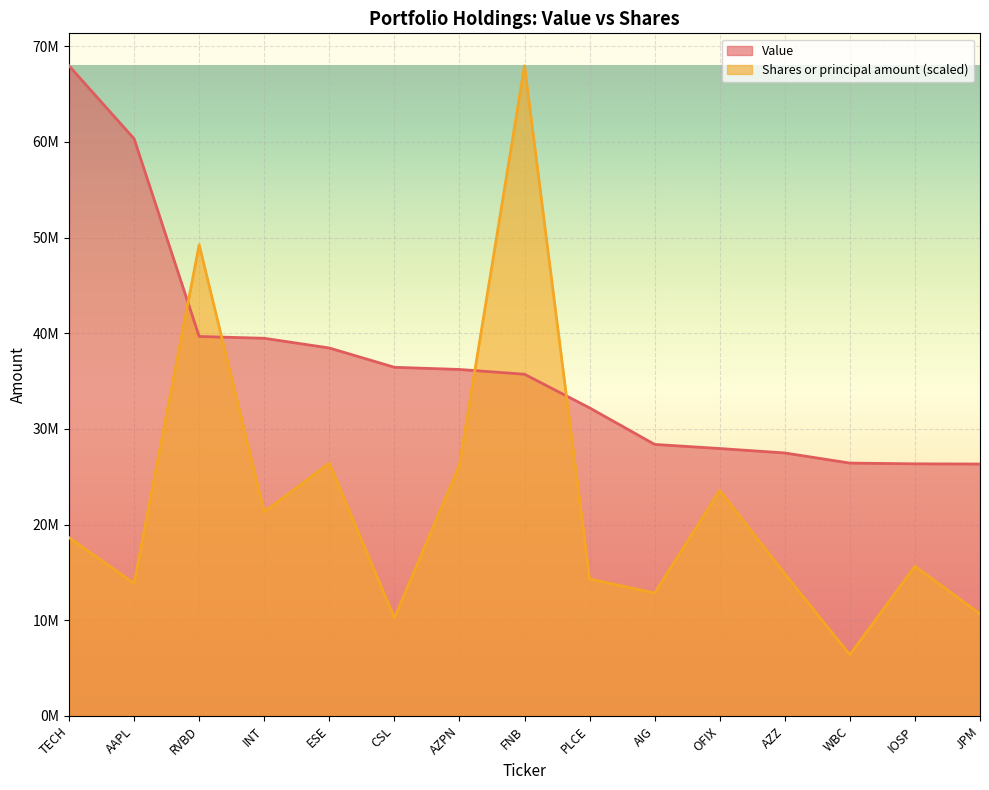

At which category is the sum across all series the highest?

FNB